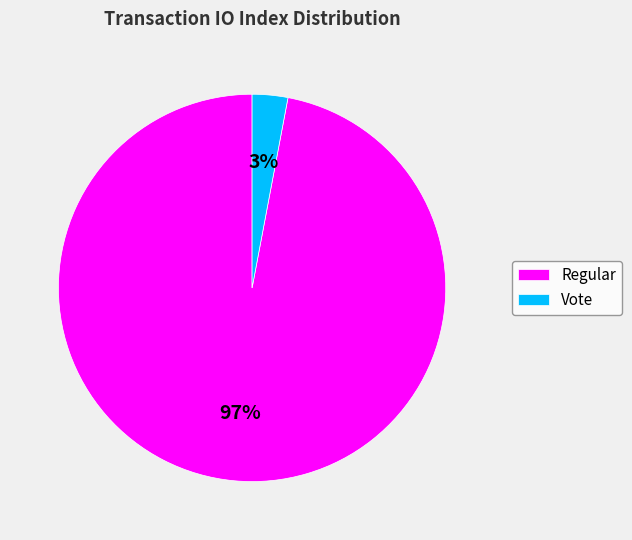

Rank the categories by value from lowest to highest.

Vote, Regular